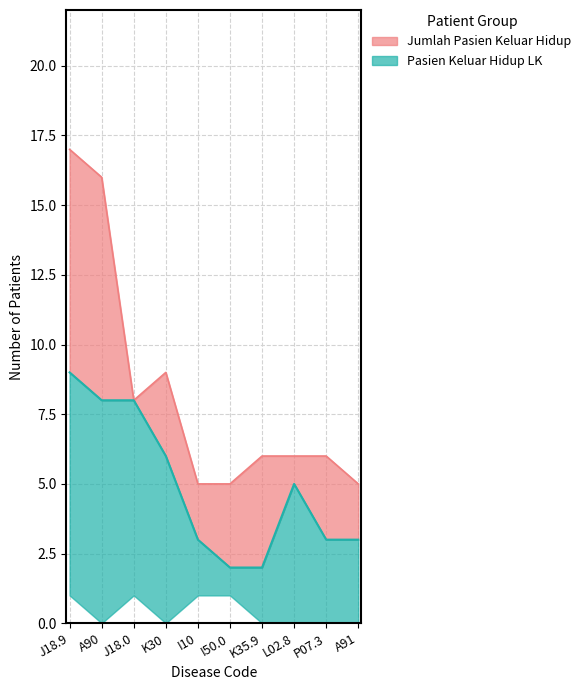

True or false: Pasien Keluar Hidup LK and Jumlah Pasien Keluar Hidup cross at least once.

False